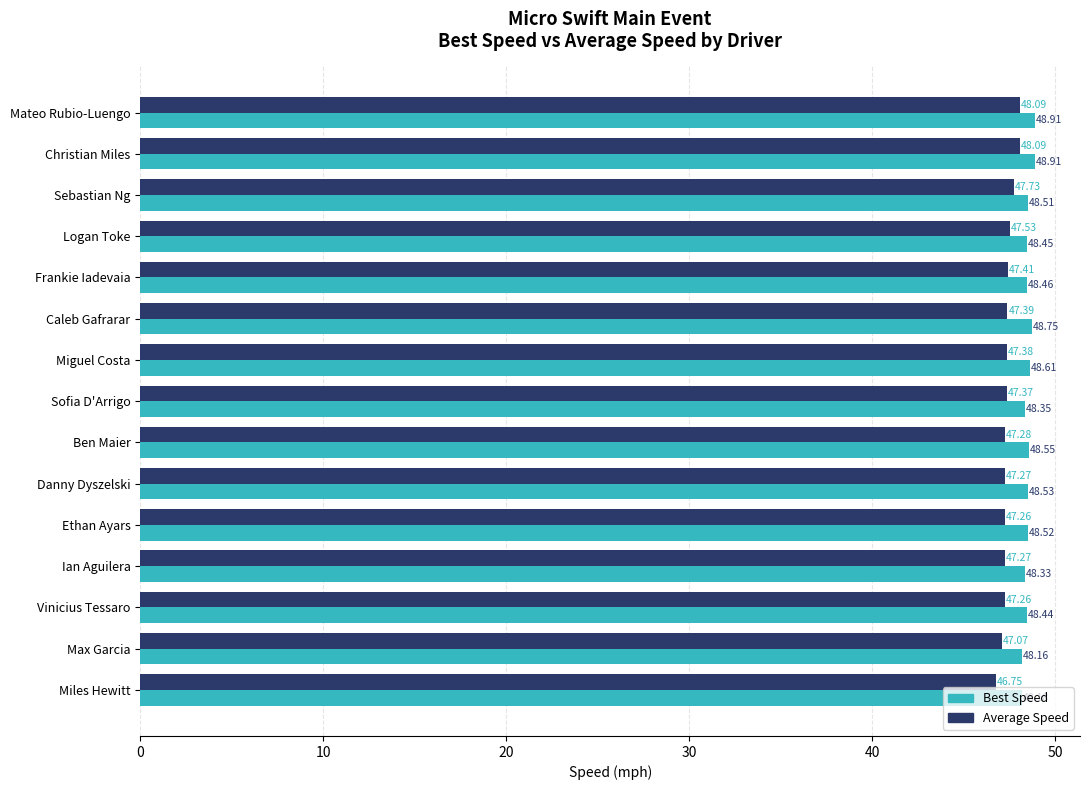

What is the difference between the maximum and minimum values in the Average Speed series?

1.3